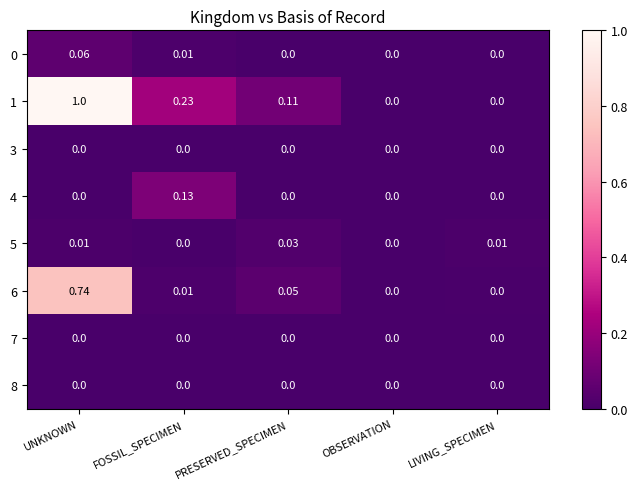

At which category is the sum across all series the highest?

UNKNOWN